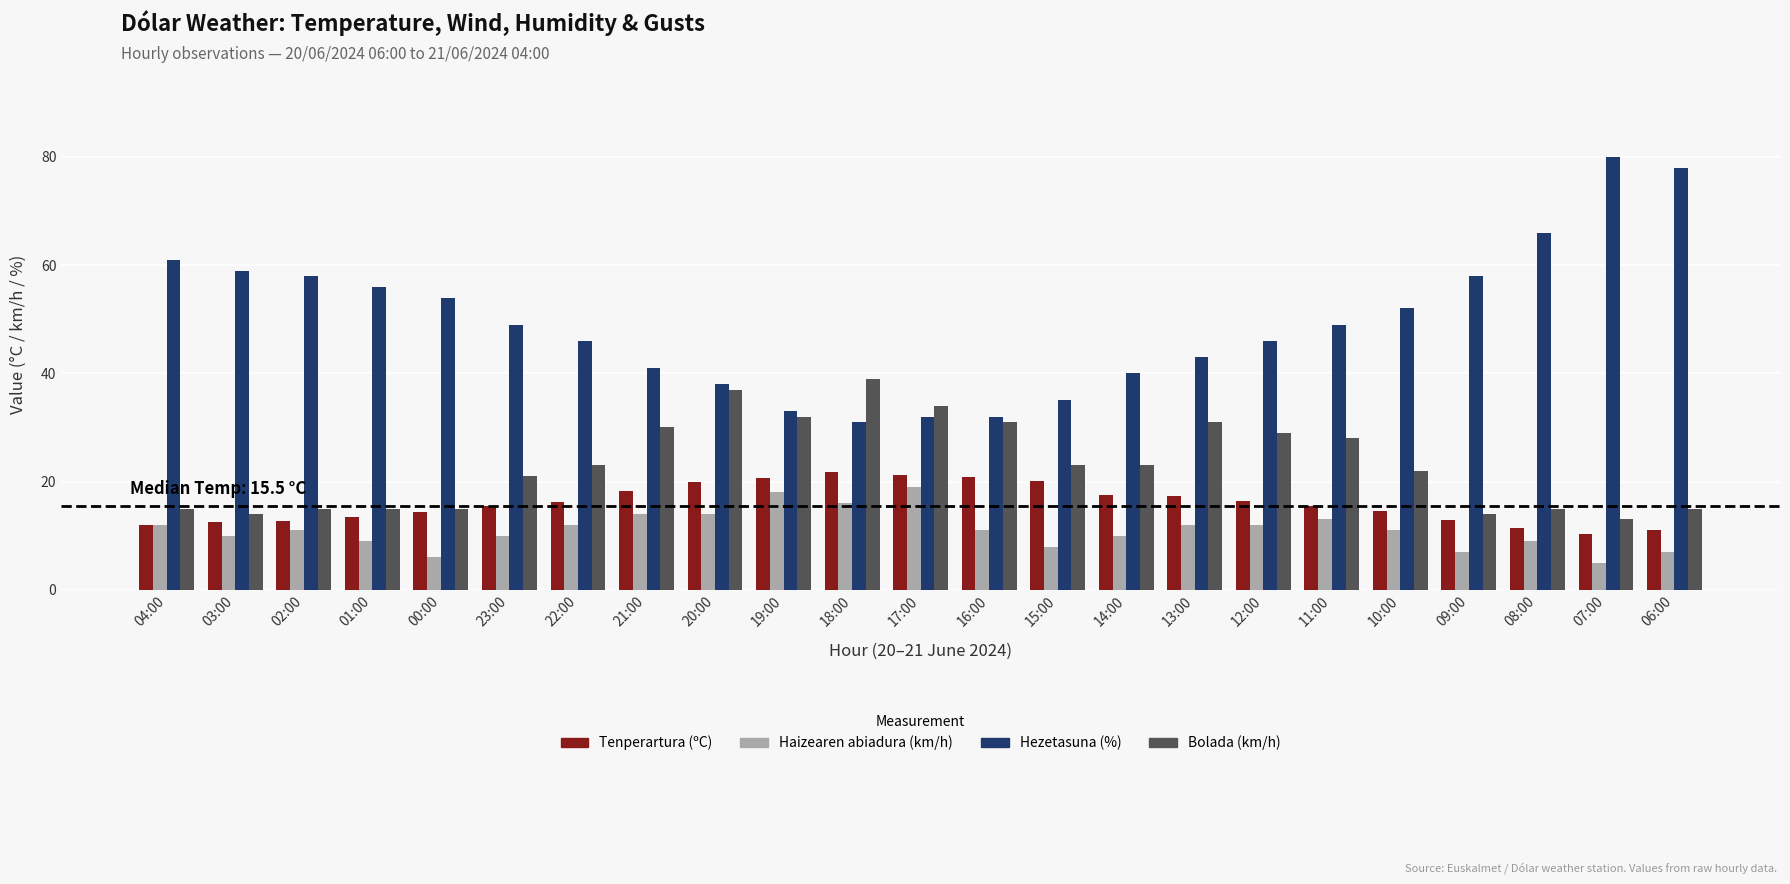

What is the value of the Bolada (km/h) bar at the 14th from the left?

23.0